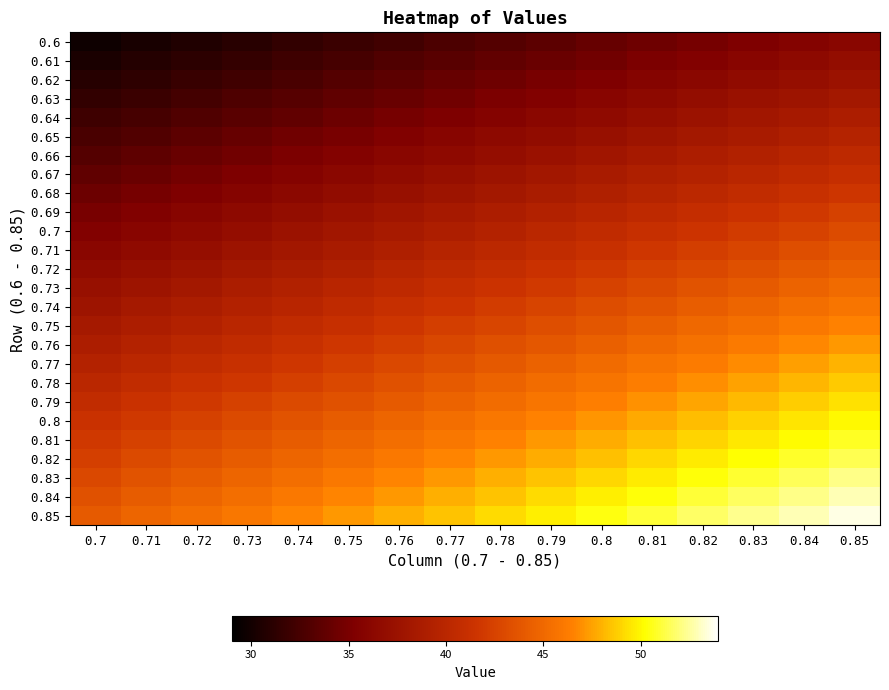

Reading left to right, what are all the values shown in this chart?

0.6: 0.7=29.8	0.71=30.2	0.72=30.6	0.73=31.0	0.74=31.5	0.75=31.9	0.76=32.3	0.77=32.7	0.78=33.1	0.79=33.6	0.8=34.0	0.81=34.4	0.82=34.8	0.83=35.3	0.84=35.7	0.85=36.1
0.61: 0.7=30.3	0.71=30.8	0.72=31.2	0.73=31.6	0.74=32.1	0.75=32.5	0.76=32.9	0.77=33.4	0.78=33.8	0.79=34.2	0.8=34.7	0.81=35.1	0.82=35.5	0.83=35.9	0.84=36.4	0.85=36.8
0.62: 0.7=30.9	0.71=31.3	0.72=31.8	0.73=32.2	0.74=32.7	0.75=33.1	0.76=33.5	0.77=34.0	0.78=34.4	0.79=34.9	0.8=35.3	0.81=35.7	0.82=36.2	0.83=36.6	0.84=37.1	0.85=37.5
0.63: 0.7=31.5	0.71=31.9	0.72=32.4	0.73=32.8	0.74=33.3	0.75=33.7	0.76=34.2	0.77=34.6	0.78=35.1	0.79=35.5	0.8=36.0	0.81=36.4	0.82=36.9	0.83=37.3	0.84=37.8	0.85=38.2
0.64: 0.7=32.0	0.71=32.5	0.72=33.0	0.73=33.4	0.74=33.9	0.75=34.3	0.76=34.8	0.77=35.2	0.78=35.7	0.79=36.2	0.8=36.6	0.81=37.1	0.82=37.5	0.83=38.0	0.84=38.4	0.85=38.9
0.65: 0.7=32.6	0.71=33.1	0.72=33.5	0.73=34.0	0.74=34.5	0.75=34.9	0.76=35.4	0.77=35.9	0.78=36.3	0.79=36.8	0.8=37.3	0.81=37.7	0.82=38.2	0.83=38.7	0.84=39.1	0.85=39.6
0.66: 0.7=33.2	0.71=33.7	0.72=34.1	0.73=34.6	0.74=35.1	0.75=35.6	0.76=36.0	0.77=36.5	0.78=37.0	0.79=37.5	0.8=37.9	0.81=38.4	0.82=38.9	0.83=39.3	0.84=39.8	0.85=40.3
0.67: 0.7=33.8	0.71=34.2	0.72=34.7	0.73=35.2	0.74=35.7	0.75=36.2	0.76=36.7	0.77=37.1	0.78=37.6	0.79=38.1	0.8=38.6	0.81=39.1	0.82=39.5	0.83=40.0	0.84=40.5	0.85=41.0
0.68: 0.7=34.3	0.71=34.8	0.72=35.3	0.73=35.8	0.74=36.3	0.75=36.8	0.76=37.3	0.77=37.8	0.78=38.3	0.79=38.7	0.8=39.2	0.81=39.7	0.82=40.2	0.83=40.7	0.84=41.2	0.85=41.7
0.69: 0.7=34.9	0.71=35.4	0.72=35.9	0.73=36.4	0.74=36.9	0.75=37.4	0.76=37.9	0.77=38.4	0.78=38.9	0.79=39.4	0.8=39.9	0.81=40.4	0.82=40.9	0.83=41.4	0.84=41.9	0.85=42.4
0.7: 0.7=35.5	0.71=36.0	0.72=36.5	0.73=37.0	0.74=37.5	0.75=38.0	0.76=38.5	0.77=39.0	0.78=39.5	0.79=40.0	0.8=40.5	0.81=41.1	0.82=41.6	0.83=42.1	0.84=42.6	0.85=43.1
0.71: 0.7=36.1	0.71=36.6	0.72=37.1	0.73=37.6	0.74=38.1	0.75=38.6	0.76=39.1	0.77=39.7	0.78=40.2	0.79=40.7	0.8=41.2	0.81=41.7	0.82=42.2	0.83=42.7	0.84=43.3	0.85=43.8
0.72: 0.7=36.6	0.71=37.2	0.72=37.7	0.73=38.2	0.74=38.7	0.75=39.2	0.76=39.8	0.77=40.3	0.78=40.8	0.79=41.3	0.8=41.9	0.81=42.4	0.82=42.9	0.83=43.4	0.84=43.9	0.85=44.5
0.73: 0.7=37.2	0.71=37.7	0.72=38.3	0.73=38.8	0.74=39.3	0.75=39.9	0.76=40.4	0.77=40.9	0.78=41.5	0.79=42.0	0.8=42.5	0.81=43.0	0.82=43.6	0.83=44.1	0.84=44.6	0.85=45.2
0.74: 0.7=37.8	0.71=38.3	0.72=38.9	0.73=39.4	0.74=39.9	0.75=40.5	0.76=41.0	0.77=41.6	0.78=42.1	0.79=42.6	0.8=43.2	0.81=43.7	0.82=44.2	0.83=44.8	0.84=45.3	0.85=45.9
0.75: 0.7=38.4	0.71=38.9	0.72=39.4	0.73=40.0	0.74=40.5	0.75=41.1	0.76=41.6	0.77=42.2	0.78=42.7	0.79=43.3	0.8=43.8	0.81=44.4	0.82=44.9	0.83=45.5	0.84=46.0	0.85=46.6
0.76: 0.7=38.9	0.71=39.5	0.72=40.0	0.73=40.6	0.74=41.1	0.75=41.7	0.76=42.3	0.77=42.8	0.78=43.4	0.79=43.9	0.8=44.5	0.81=45.0	0.82=45.6	0.83=46.1	0.84=46.7	0.85=47.3
0.77: 0.7=39.5	0.71=40.1	0.72=40.6	0.73=41.2	0.74=41.8	0.75=42.3	0.76=42.9	0.77=43.4	0.78=44.0	0.79=44.6	0.8=45.1	0.81=45.7	0.82=46.3	0.83=46.8	0.84=47.4	0.85=48.0
0.78: 0.7=40.1	0.71=40.6	0.72=41.2	0.73=41.8	0.74=42.4	0.75=42.9	0.76=43.5	0.77=44.1	0.78=44.7	0.79=45.2	0.8=45.8	0.81=46.4	0.82=46.9	0.83=47.5	0.84=48.1	0.85=48.7
0.79: 0.7=40.6	0.71=41.2	0.72=41.8	0.73=42.4	0.74=43.0	0.75=43.6	0.76=44.1	0.77=44.7	0.78=45.3	0.79=45.9	0.8=46.5	0.81=47.0	0.82=47.6	0.83=48.2	0.84=48.8	0.85=49.4
0.8: 0.7=41.2	0.71=41.8	0.72=42.4	0.73=43.0	0.74=43.6	0.75=44.2	0.76=44.8	0.77=45.3	0.78=45.9	0.79=46.5	0.8=47.1	0.81=47.7	0.82=48.3	0.83=48.9	0.84=49.5	0.85=50.1
0.81: 0.7=41.8	0.71=42.4	0.72=43.0	0.73=43.6	0.74=44.2	0.75=44.8	0.76=45.4	0.77=46.0	0.78=46.6	0.79=47.2	0.8=47.8	0.81=48.4	0.82=49.0	0.83=49.6	0.84=50.2	0.85=50.8
0.82: 0.7=42.4	0.71=43.0	0.72=43.6	0.73=44.2	0.74=44.8	0.75=45.4	0.76=46.0	0.77=46.6	0.78=47.2	0.79=47.8	0.8=48.4	0.81=49.0	0.82=49.6	0.83=50.2	0.84=50.8	0.85=51.5
0.83: 0.7=42.9	0.71=43.6	0.72=44.2	0.73=44.8	0.74=45.4	0.75=46.0	0.76=46.6	0.77=47.2	0.78=47.9	0.79=48.5	0.8=49.1	0.81=49.7	0.82=50.3	0.83=50.9	0.84=51.5	0.85=52.2
0.84: 0.7=43.5	0.71=44.1	0.72=44.8	0.73=45.4	0.74=46.0	0.75=46.6	0.76=47.3	0.77=47.9	0.78=48.5	0.79=49.1	0.8=49.7	0.81=50.4	0.82=51.0	0.83=51.6	0.84=52.2	0.85=52.9
0.85: 0.7=44.1	0.71=44.7	0.72=45.4	0.73=46.0	0.74=46.6	0.75=47.3	0.76=47.9	0.77=48.5	0.78=49.1	0.79=49.8	0.8=50.4	0.81=51.0	0.82=51.7	0.83=52.3	0.84=52.9	0.85=53.6